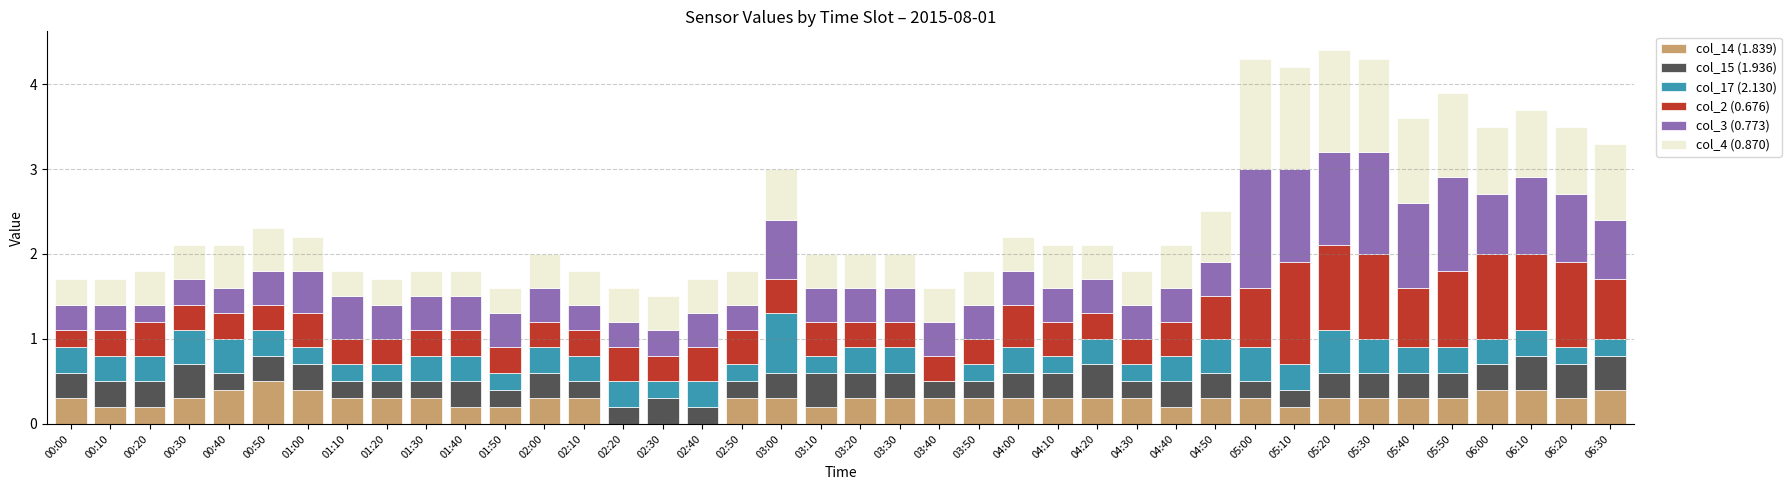

What is the sum of all col_14 (1.839) values?

11.1